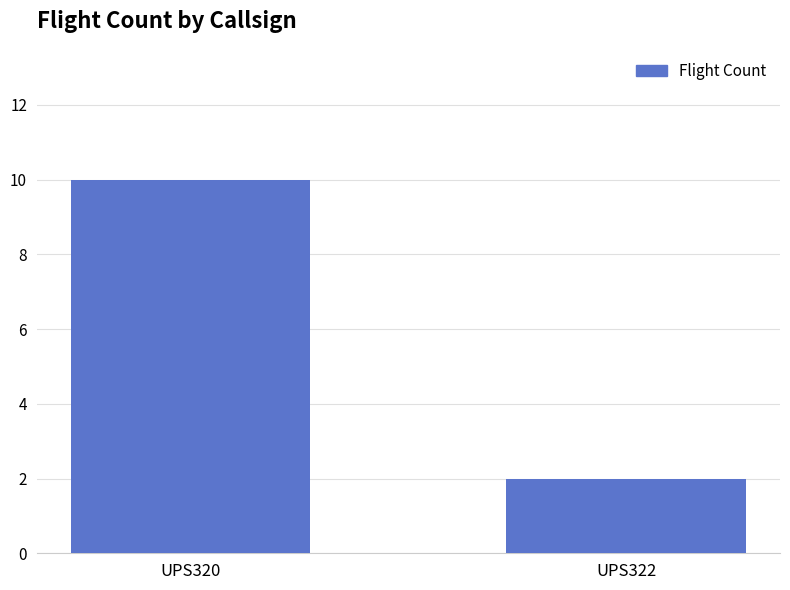

How many bars are there in total?

2